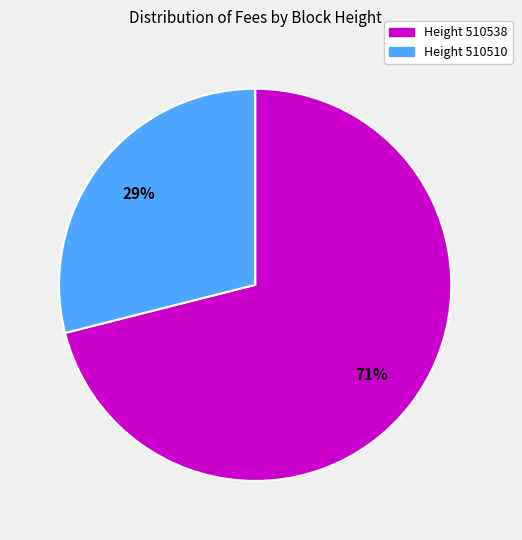

Do Height 510510 and Height 510538 together represent more than half of the pie?

Yes